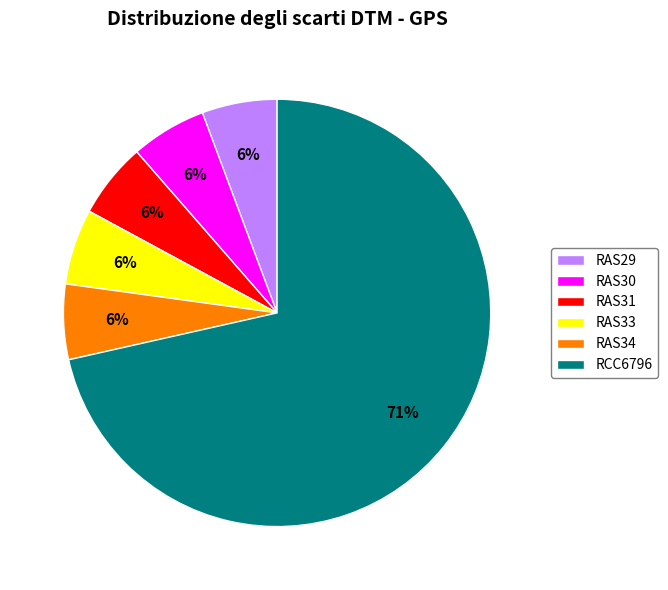

Count the number of slices in the pie.

6